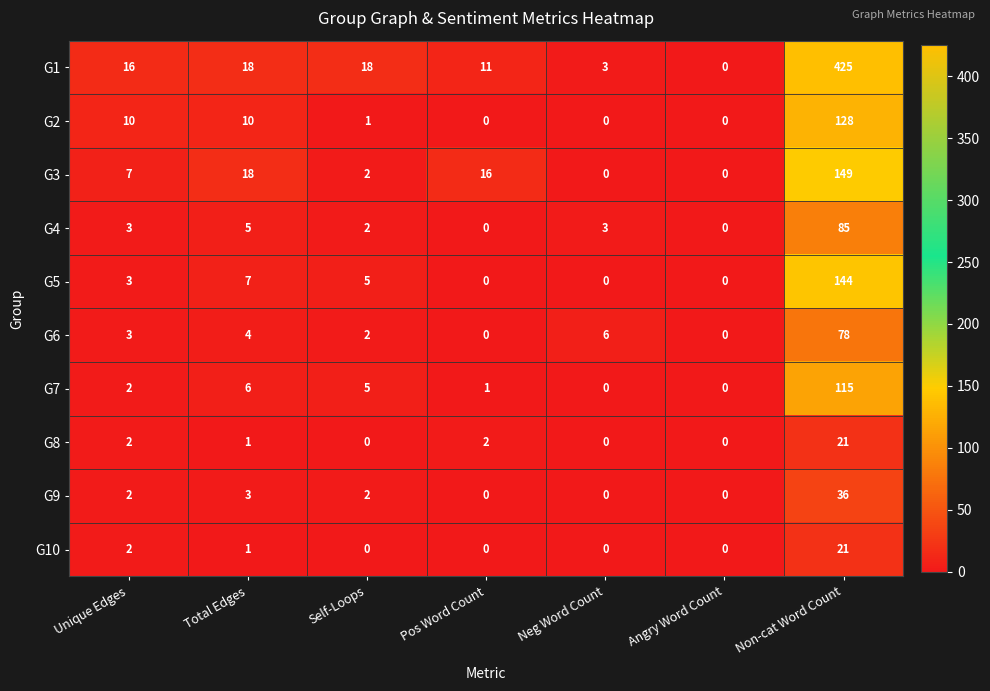

What is the sum of all G1 values?

491